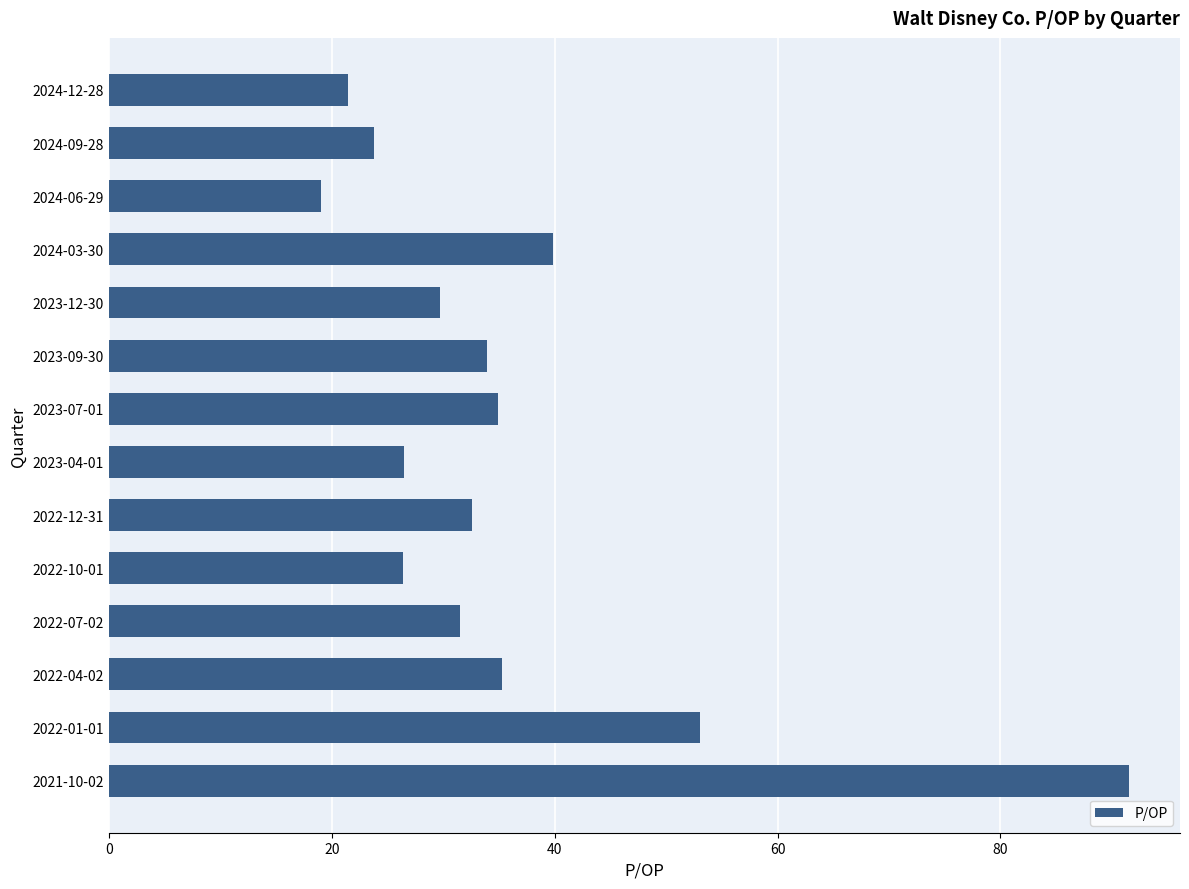

Approximately how many times larger is the value at 2022-12-31 compared to 2023-12-30?

1.1